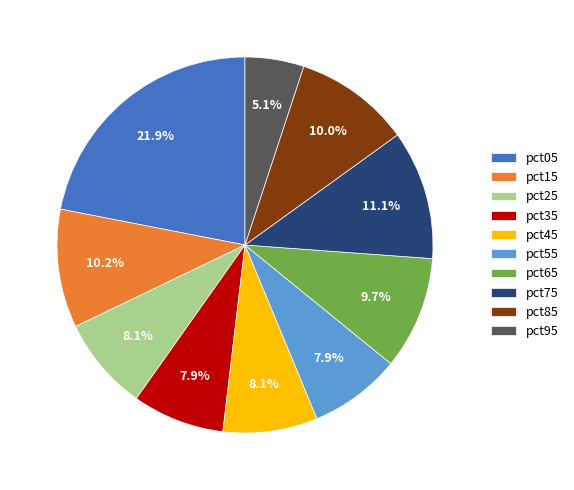

How many segments does this pie chart have?

10